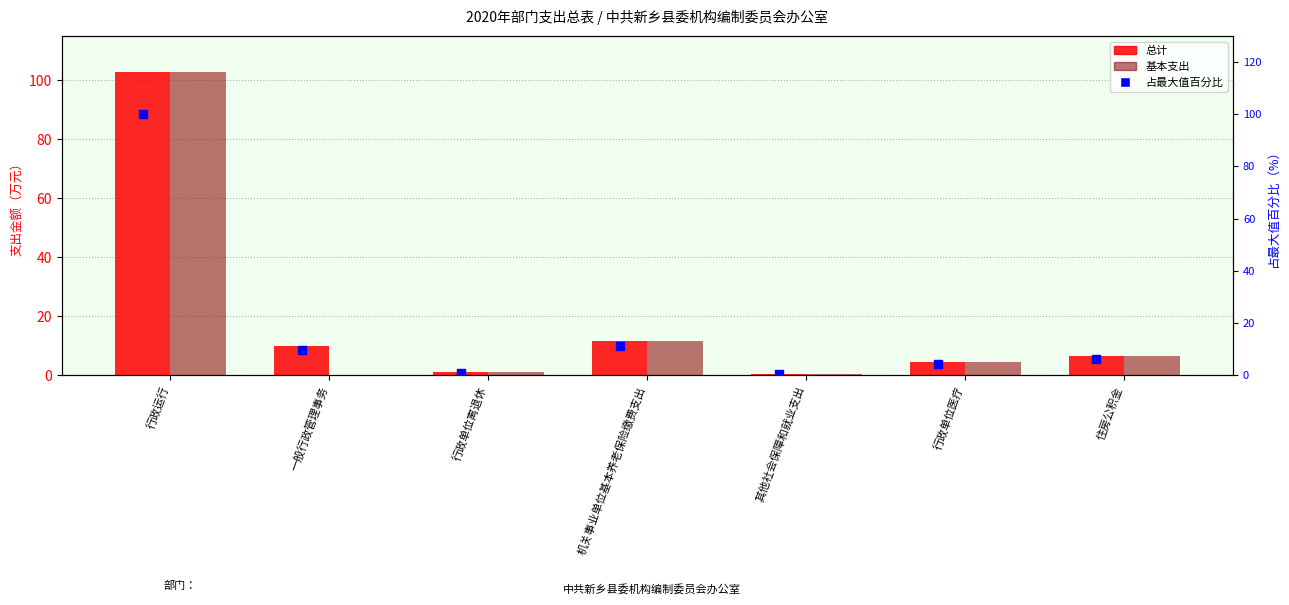

What are all the series names shown in the legend?

总计, 基本支出, 占最大值百分比